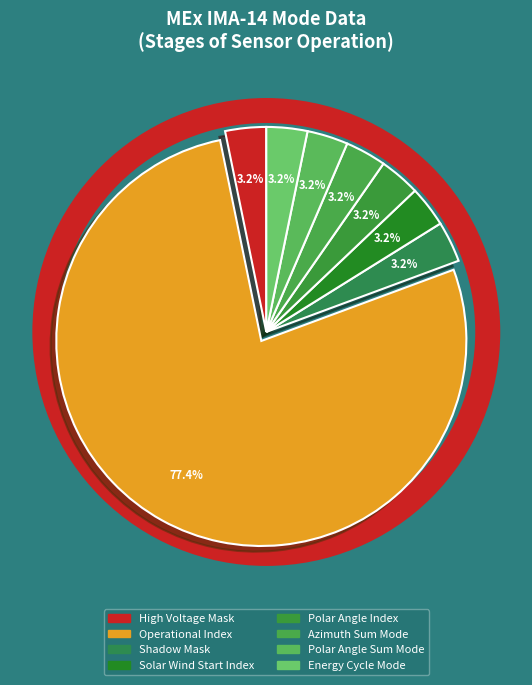

How many slices are in this pie chart?

8